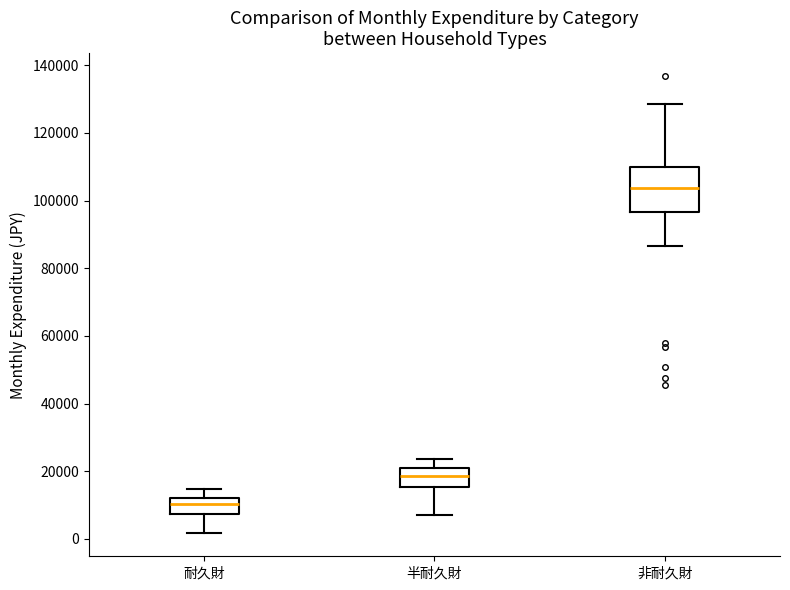

Where is the lower edge of the box for 非耐久財 on the y-axis? The values are not printed on the chart, so give them approximately, as read against the axis.

96000